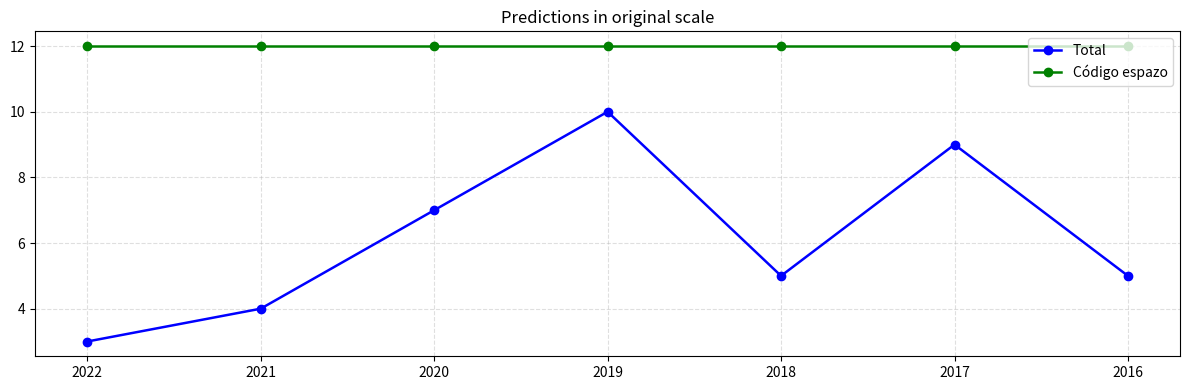

Reading left to right, transcribe all the data shown in this chart.

Total: 3	4	7	10	5	9	5
Código espazo: 12	12	12	12	12	12	12